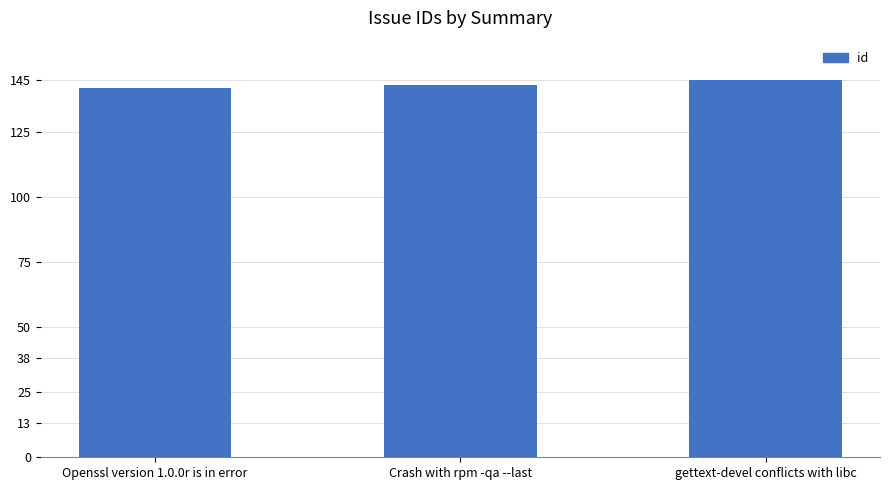

Reading right to left, transcribe all the data shown in this chart.

145	143	142